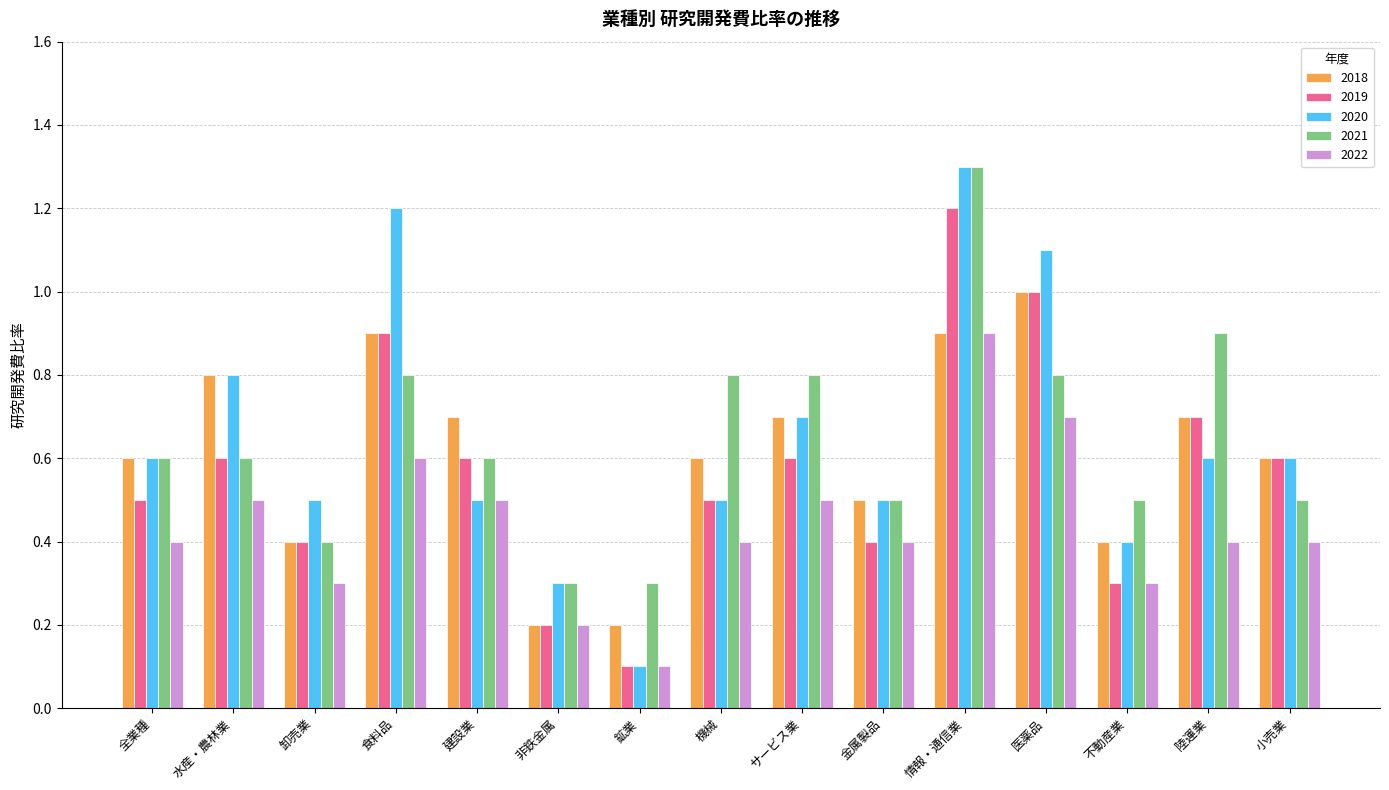

How many bars are there in total?

75